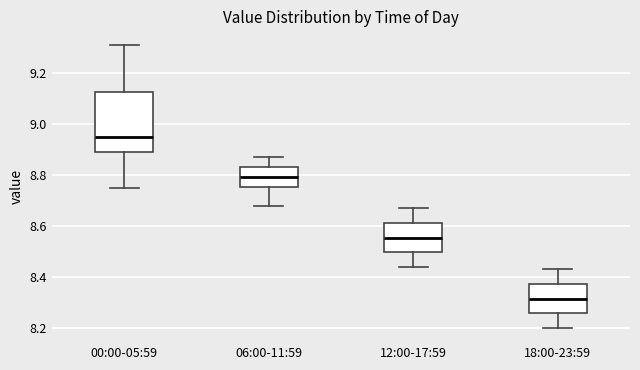

Which box has the lowest median line?

18:00-23:59